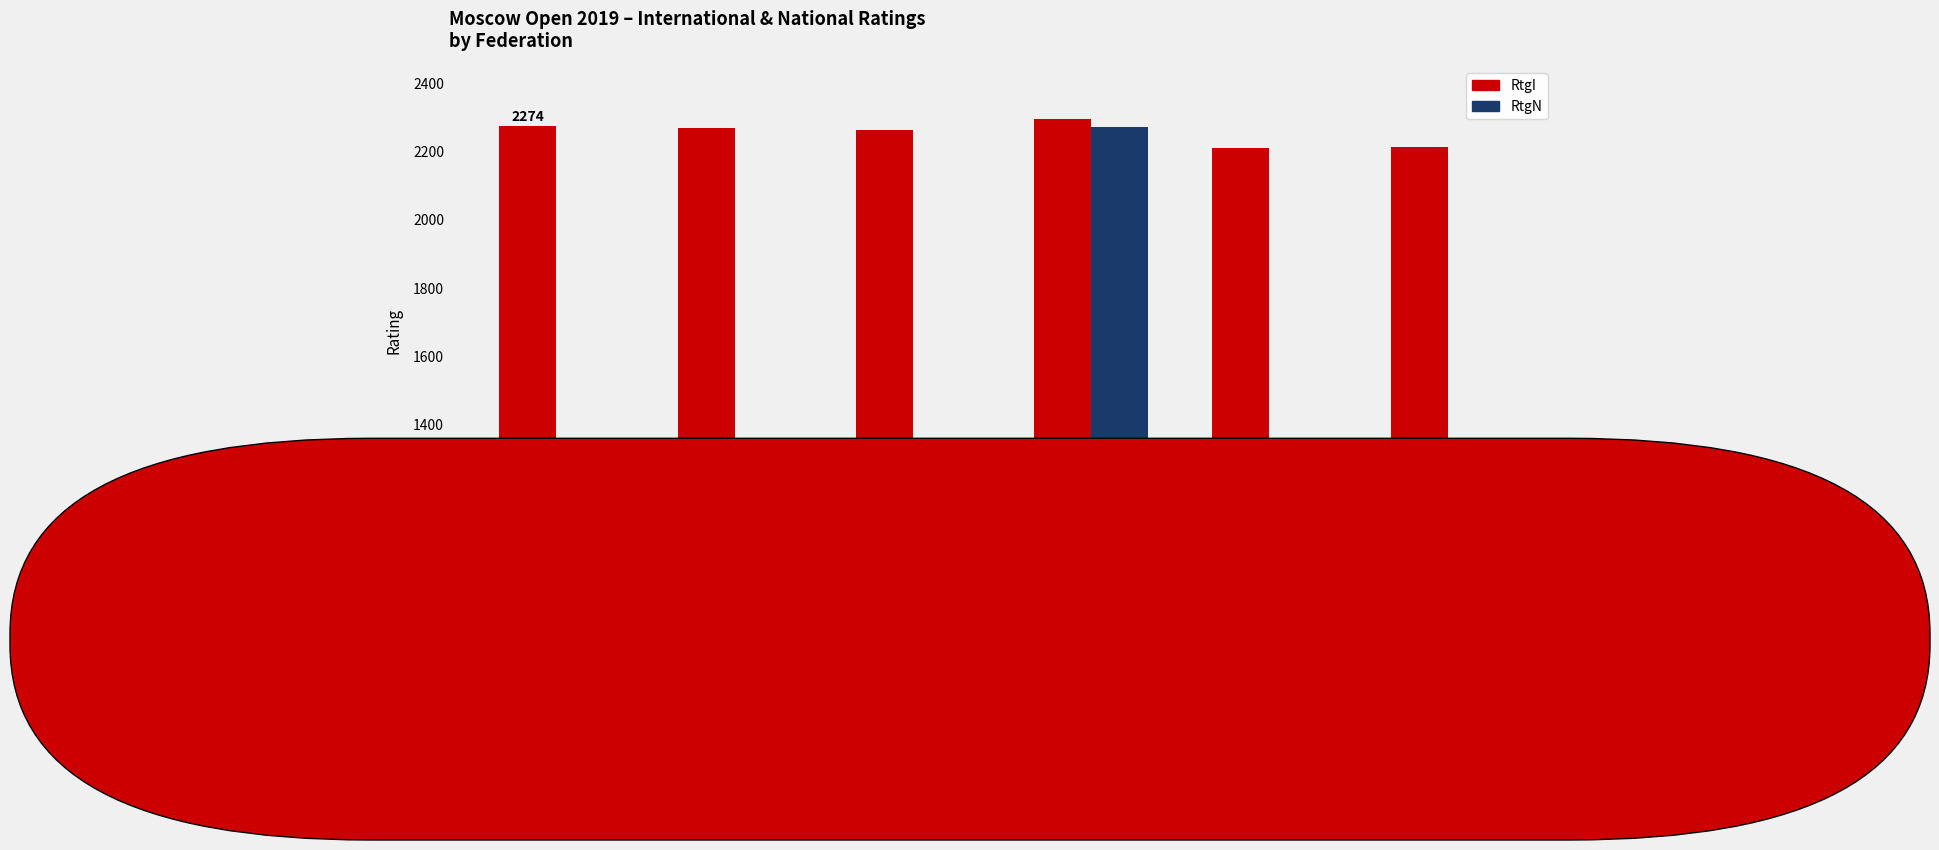

Is it true that RtgN equals 449 at NEP?

False